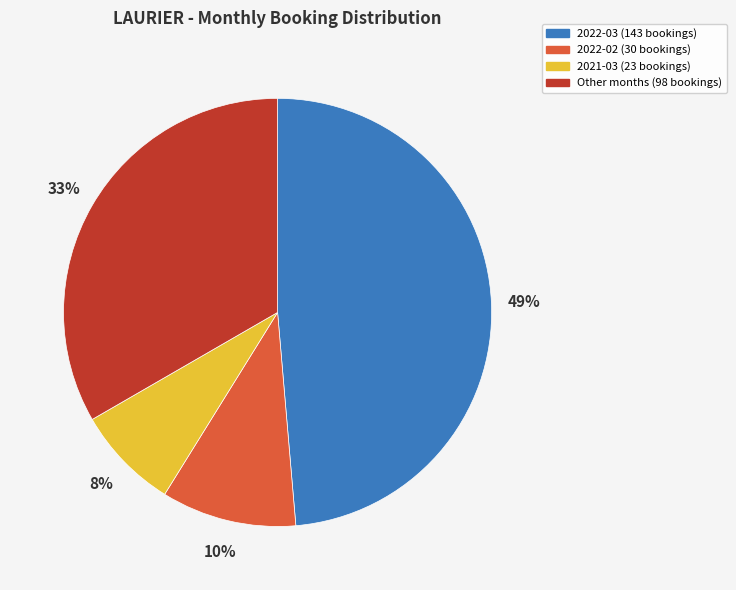

To the nearest percent, what is the average slice percentage?

25%